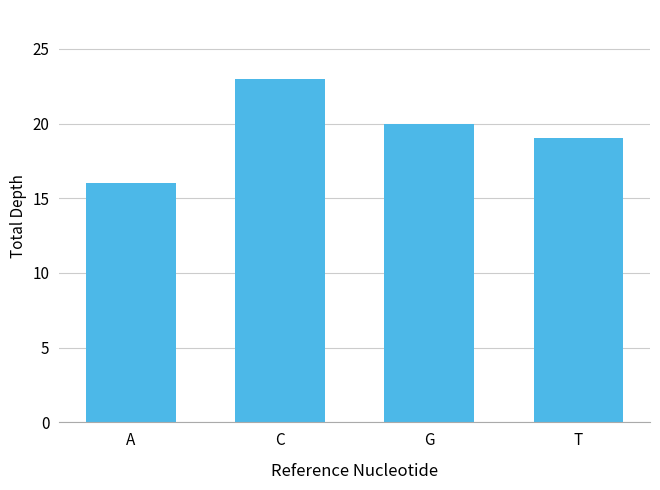

What is the sum of all values?

78